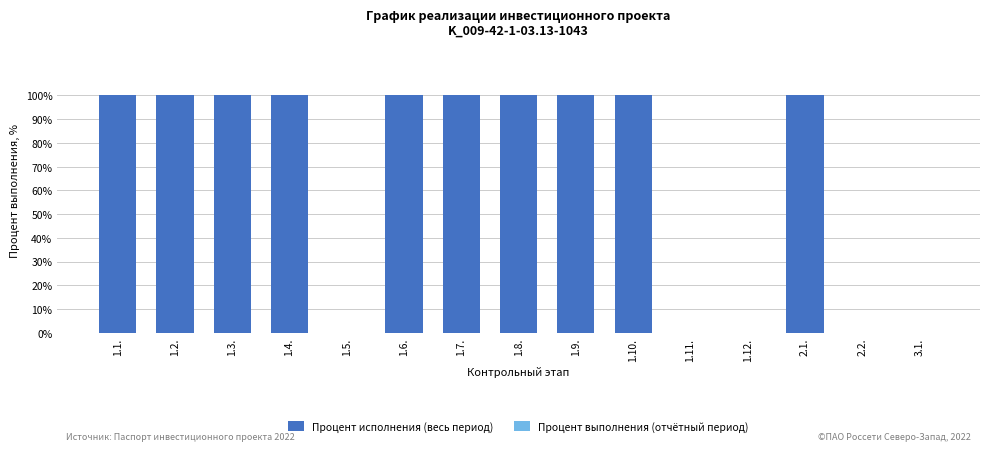

What is the sum of the values at 1.8. and 1.6.?

200